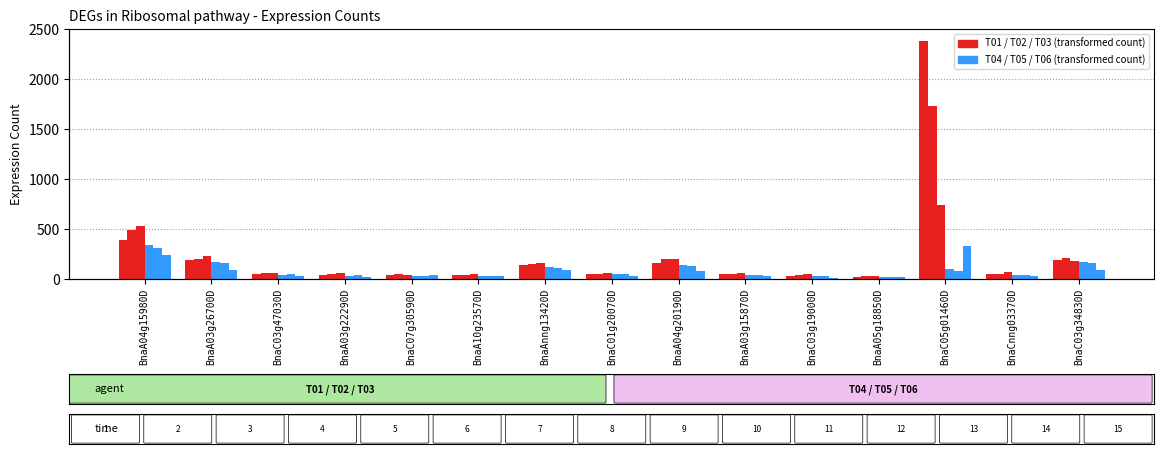

Which category has the highest value across all series?

BnaC05g01460D